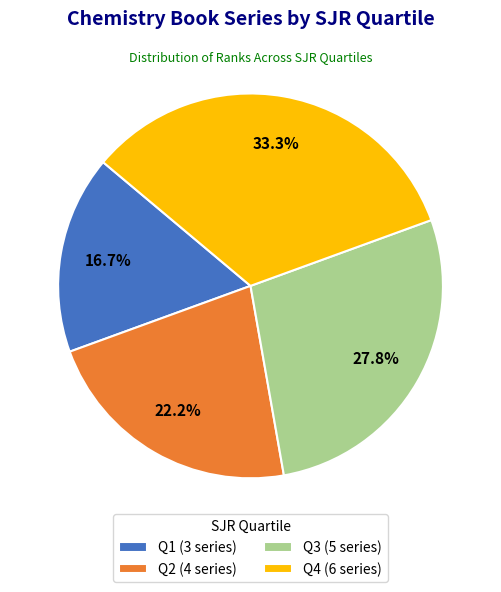

What percentage is the Q3 slice, to the nearest percent?

28%